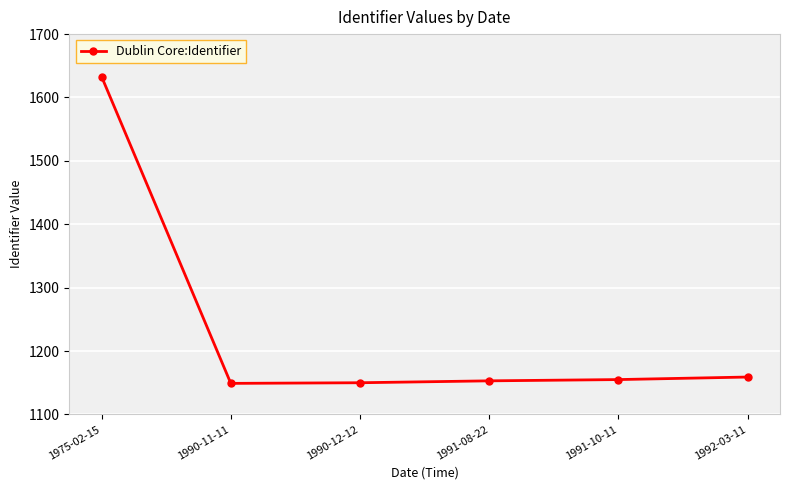

Which has a higher value, 1975-02-15 or 1991-10-11?

1975-02-15